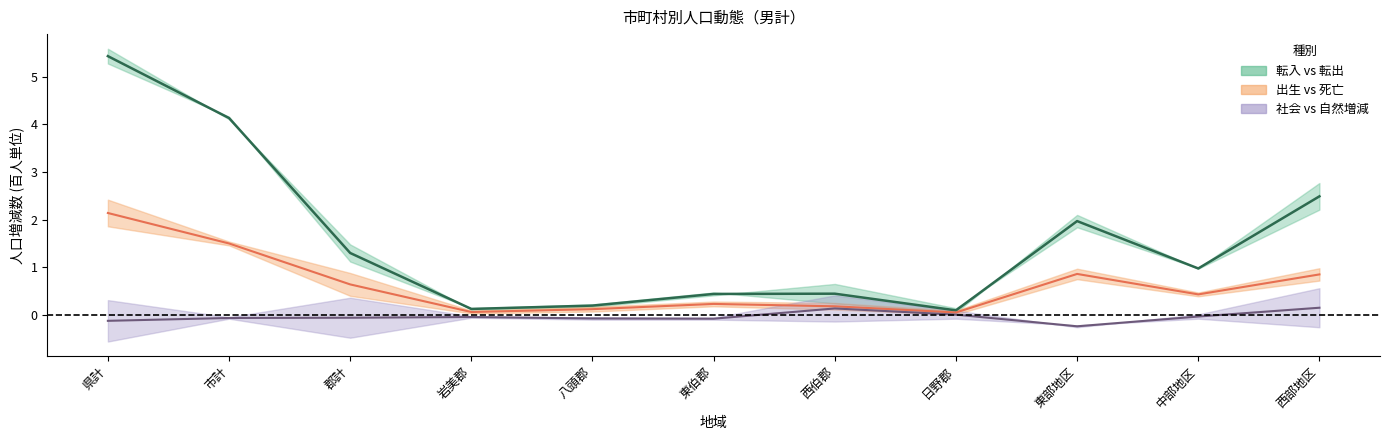

What is the greatest value displayed?

5.4